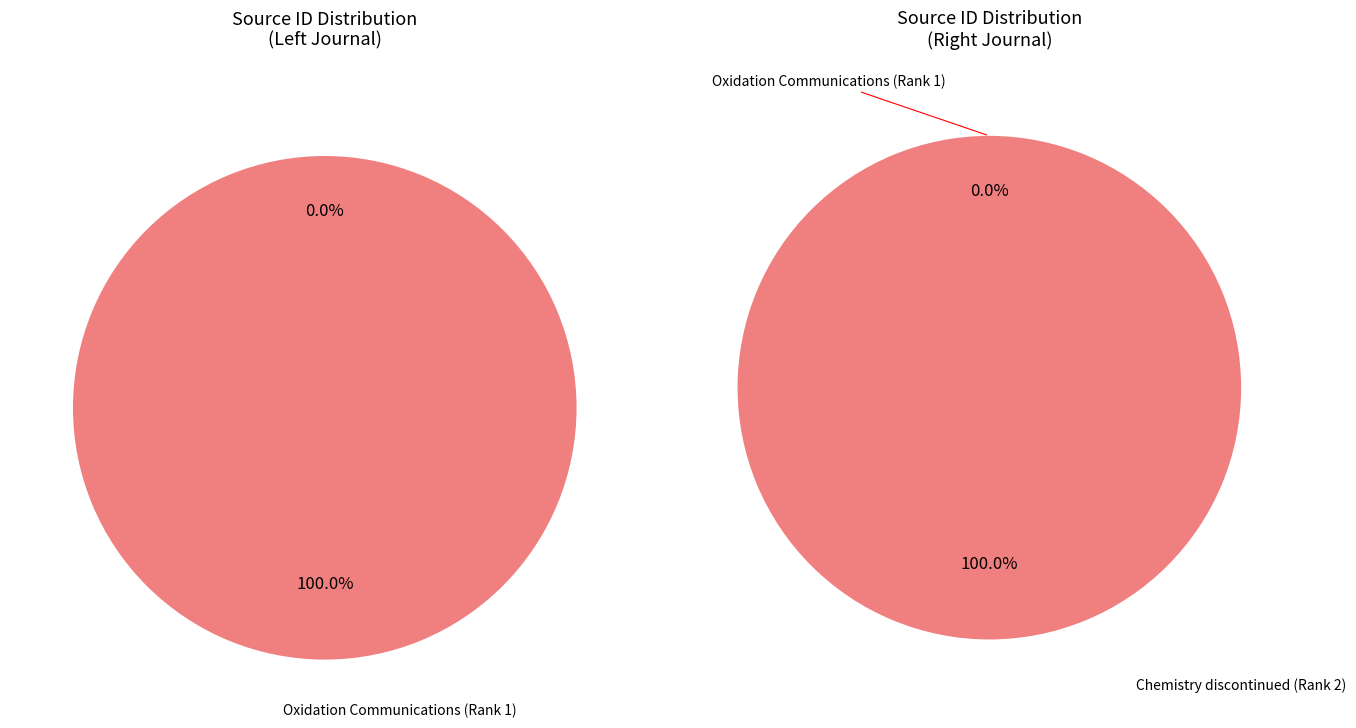

What percentage do Chemistry discontinued (Rank 2) and Oxidation Communications (Rank 1) together represent?

100.0%